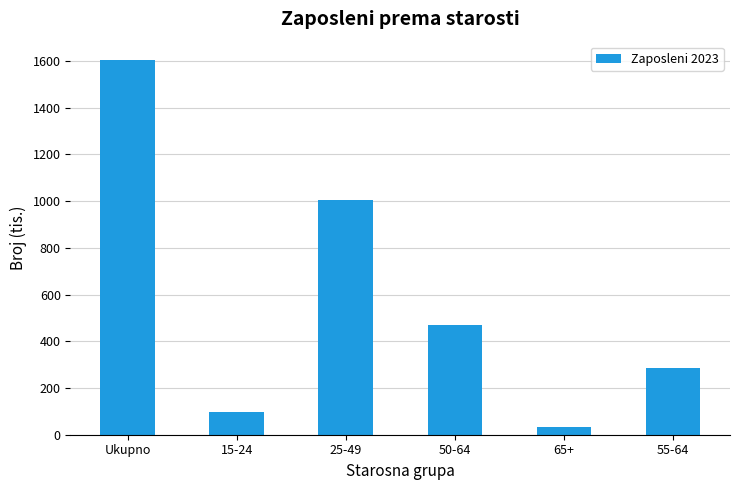

The value at 55-64 is 58. True or false?

False